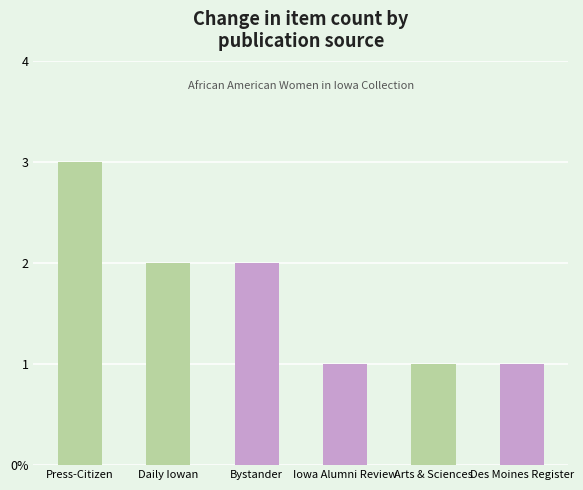

What is the change in value from Daily Iowan to Iowa Alumni Review?

-1